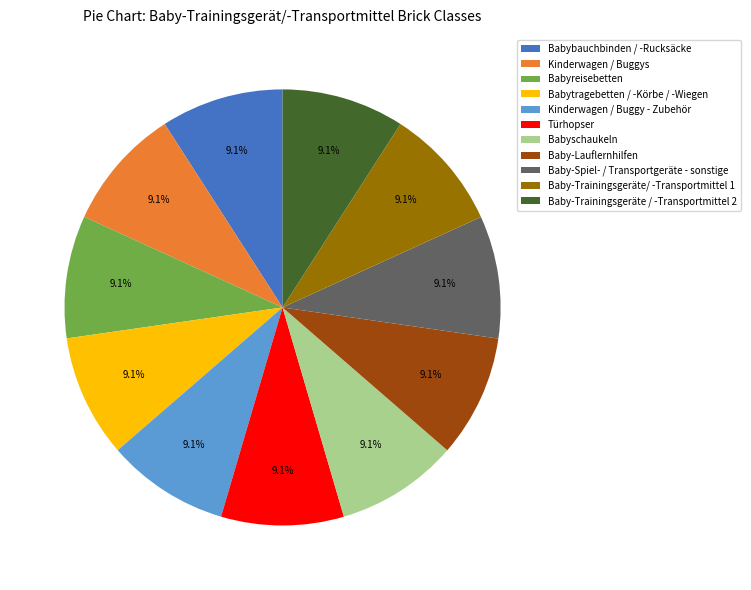

Is it true that Babybauchbinden / -Rucksäcke is 9% of the pie?

True